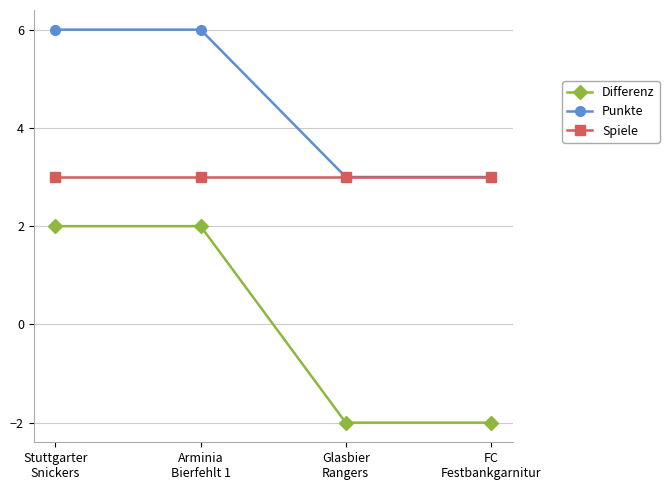

What is the total value across all series at Glasbier
Rangers?

4